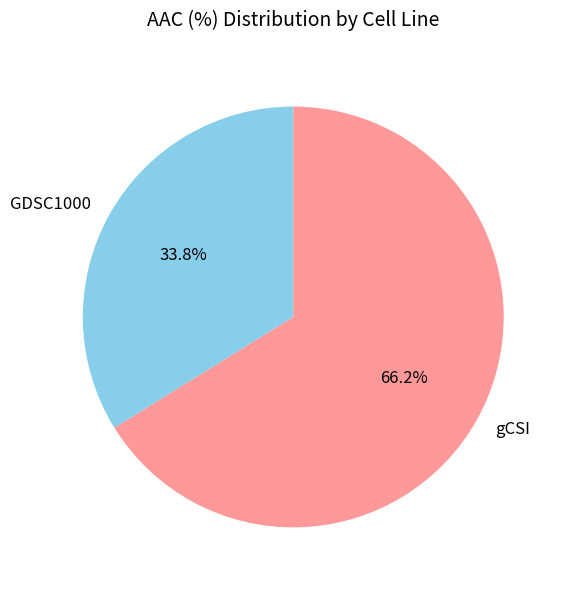

Which has a higher value, GDSC1000 or gCSI?

gCSI